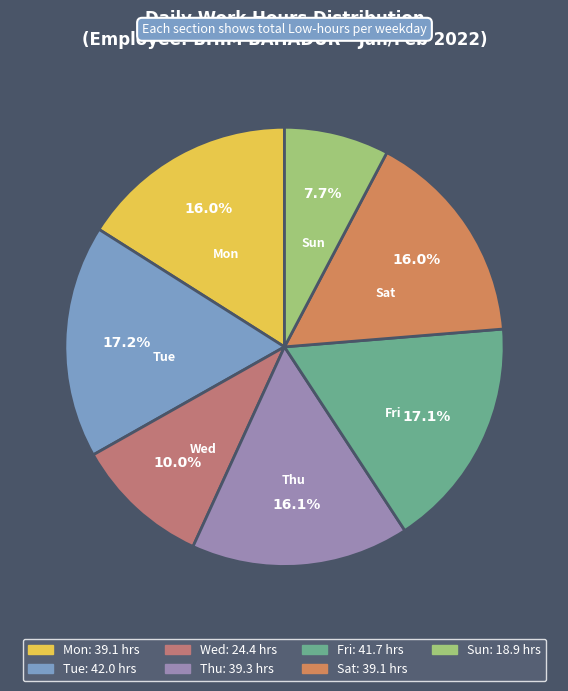

Count the number of slices in the pie.

7